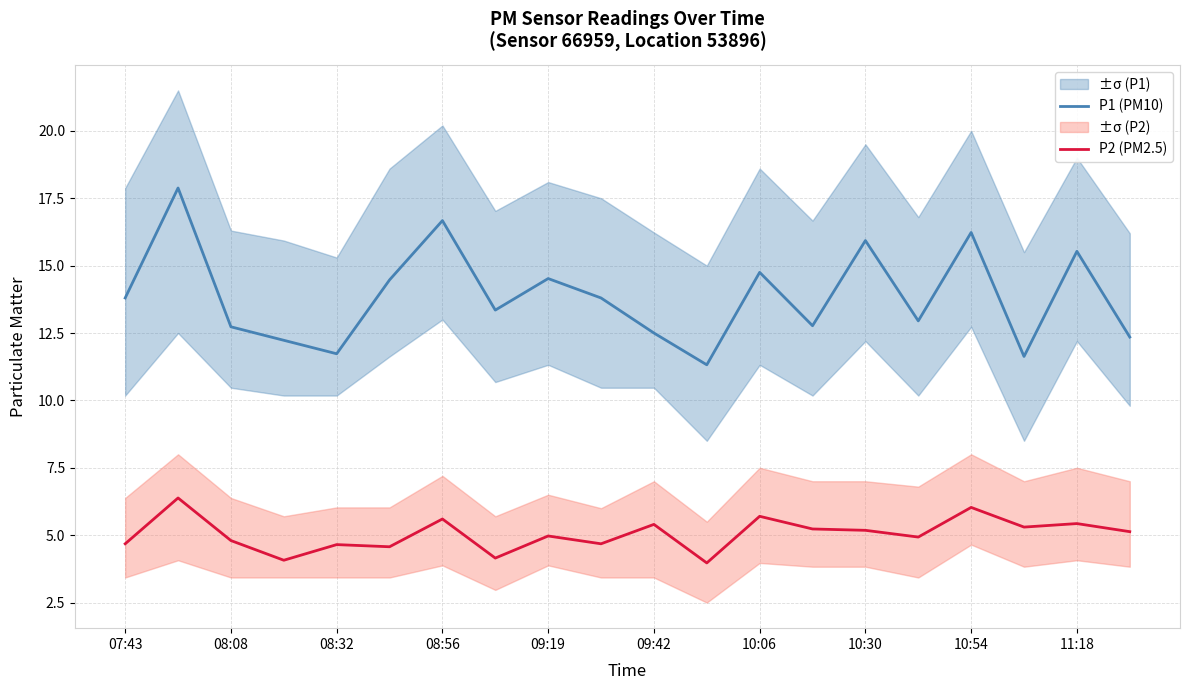

True or false: P1 (PM10) has a value of 3.0 at 08:32.

False